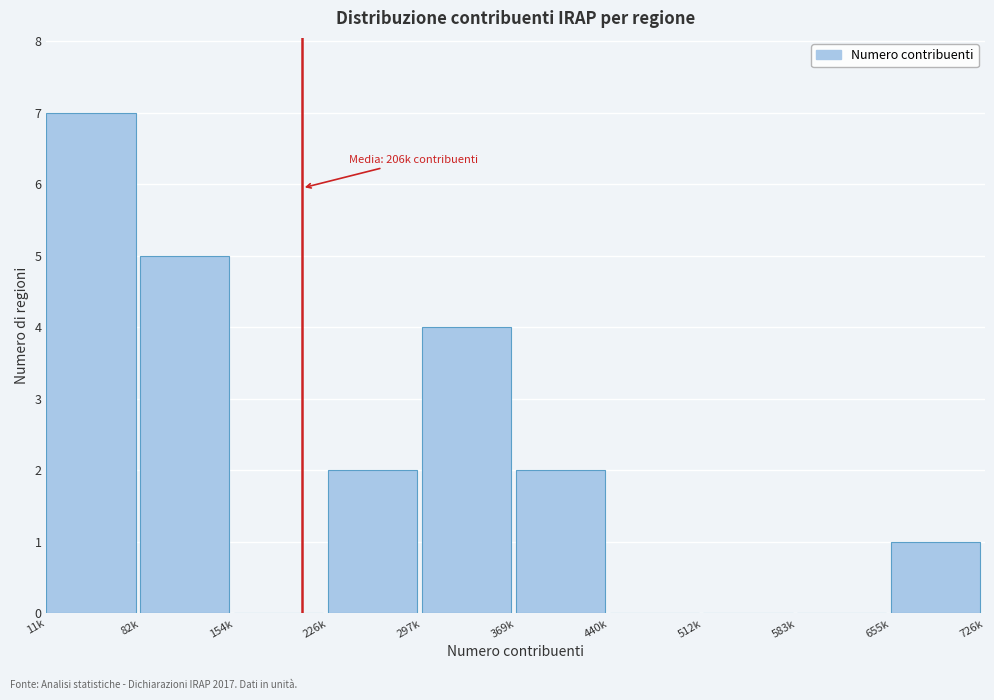

Reading right to left, extract all data points from this chart.

655k=1	583k=0	512k=0	440k=0	369k=2	297k=4	226k=2	154k=0	82k=5	11k=7